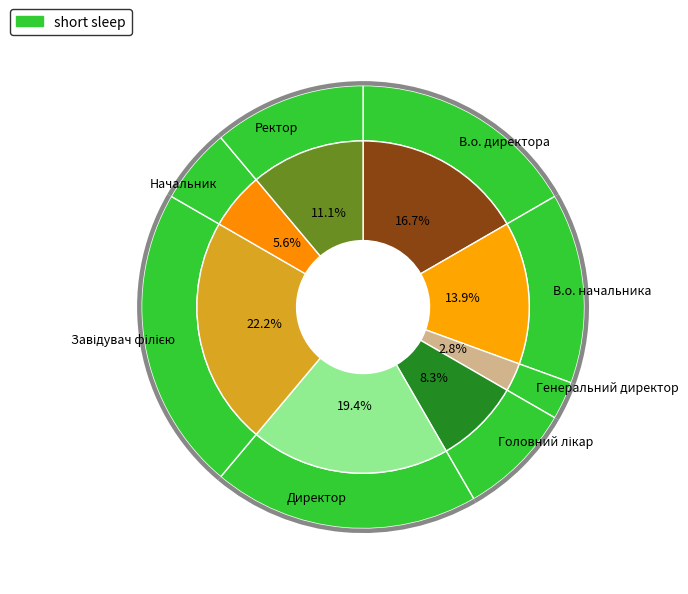

Between Генеральний директор and В.о. директора, which is larger?

В.о. директора